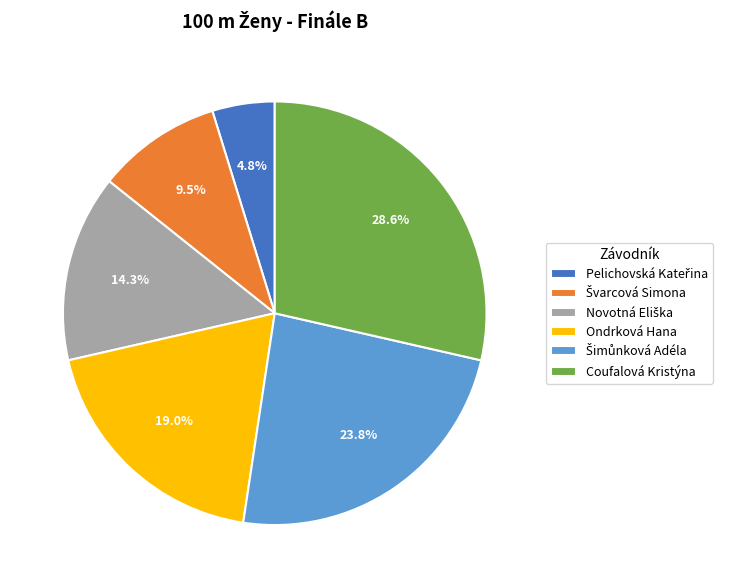

Is there any slice that represents more than half of the pie?

No